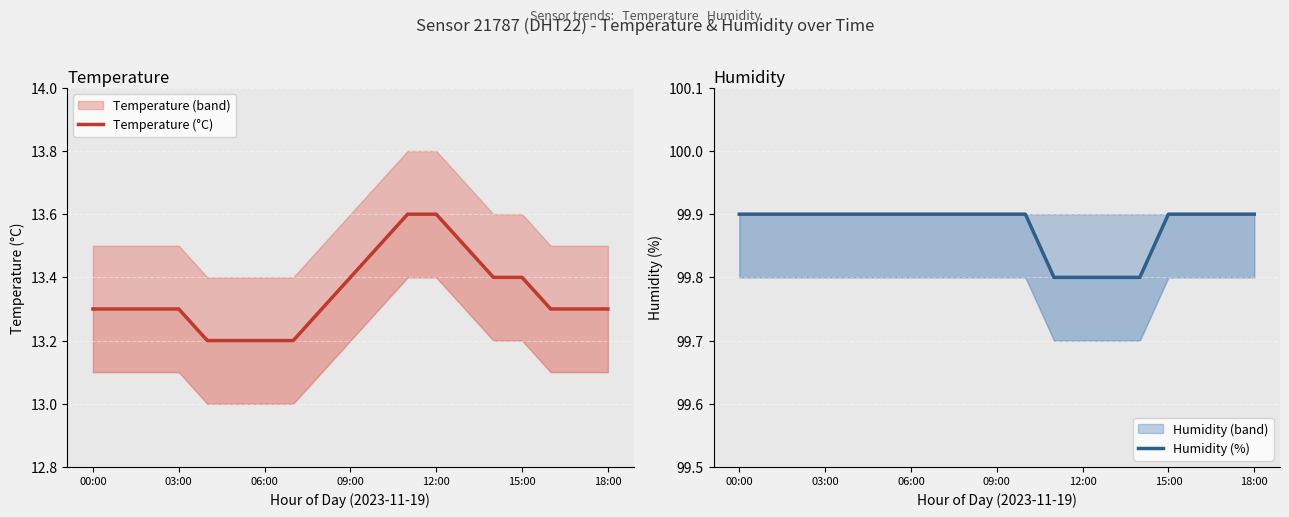

At how many categories does at least one series exceed 67?

19